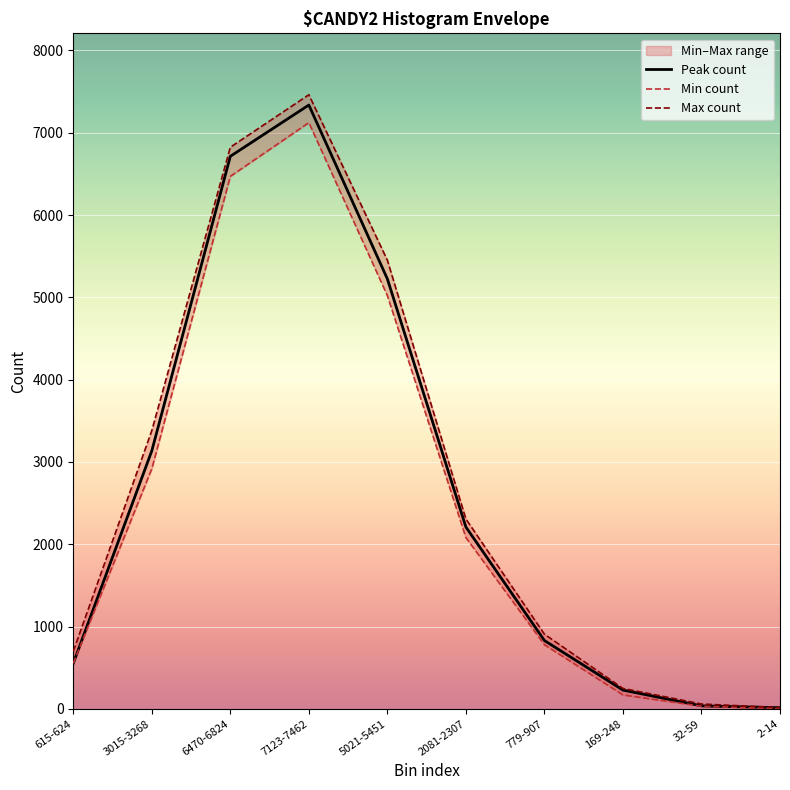

Where is the first local maximum for Peak count?

7123-7462